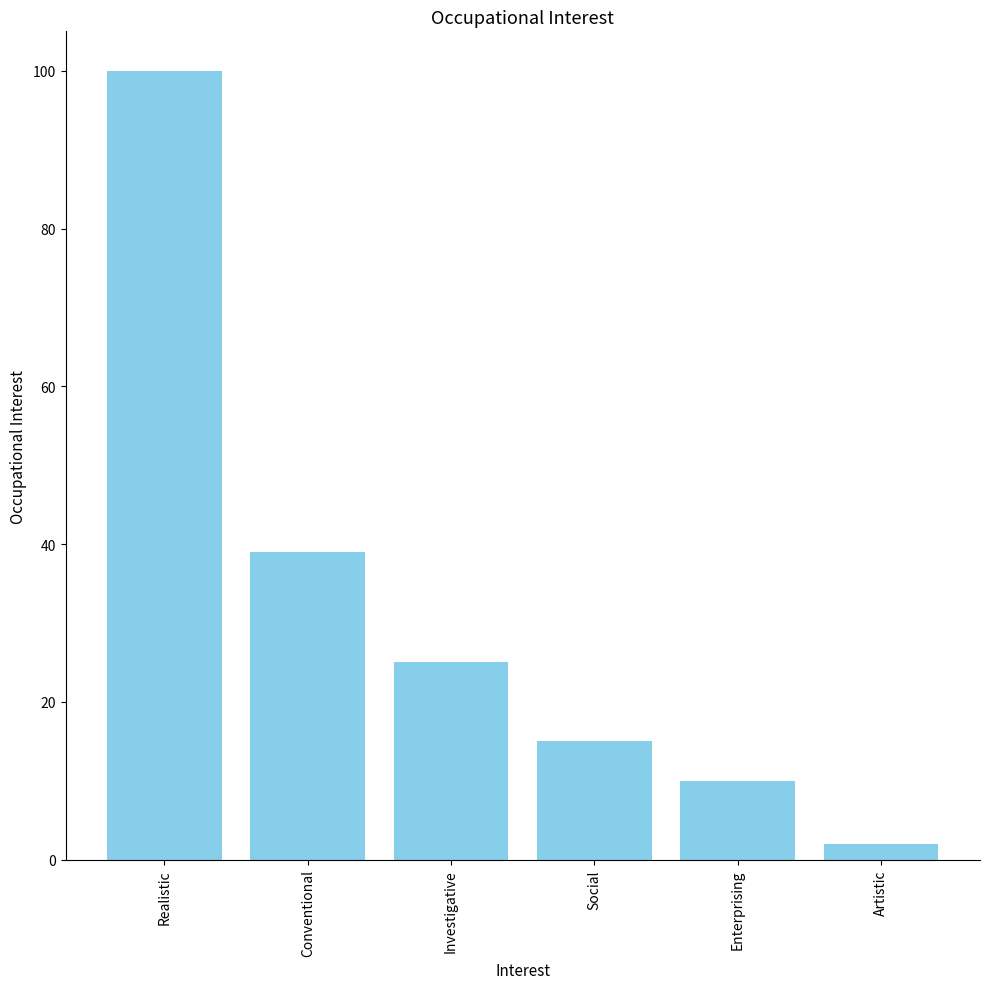

The chart shows a value of 3 at Social. True or false?

False